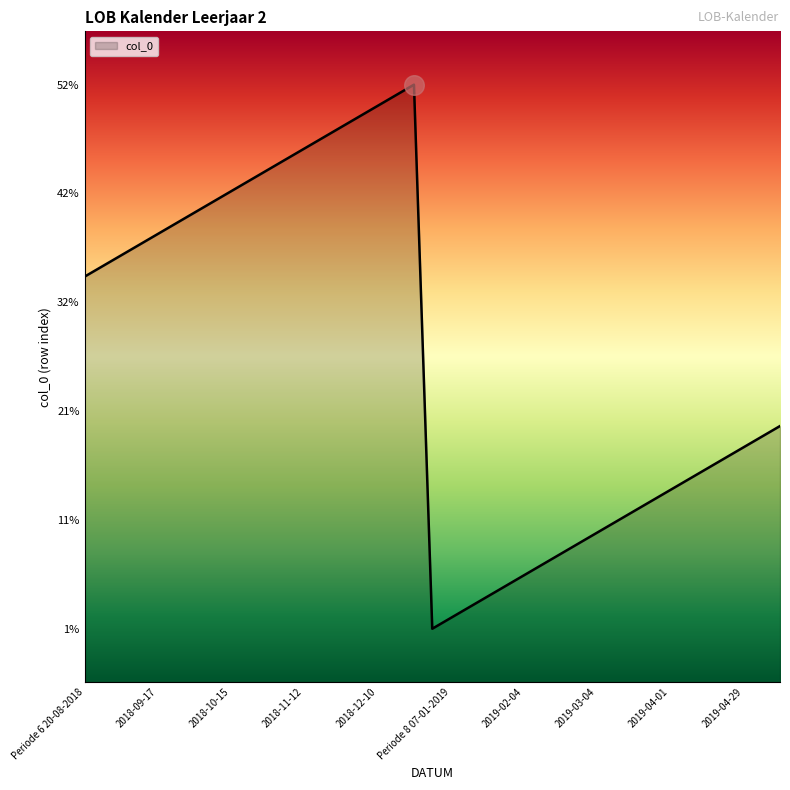

What is the ratio of the value at 2019-04-08 to the value at Periode 9 11-03-2019?

1.4